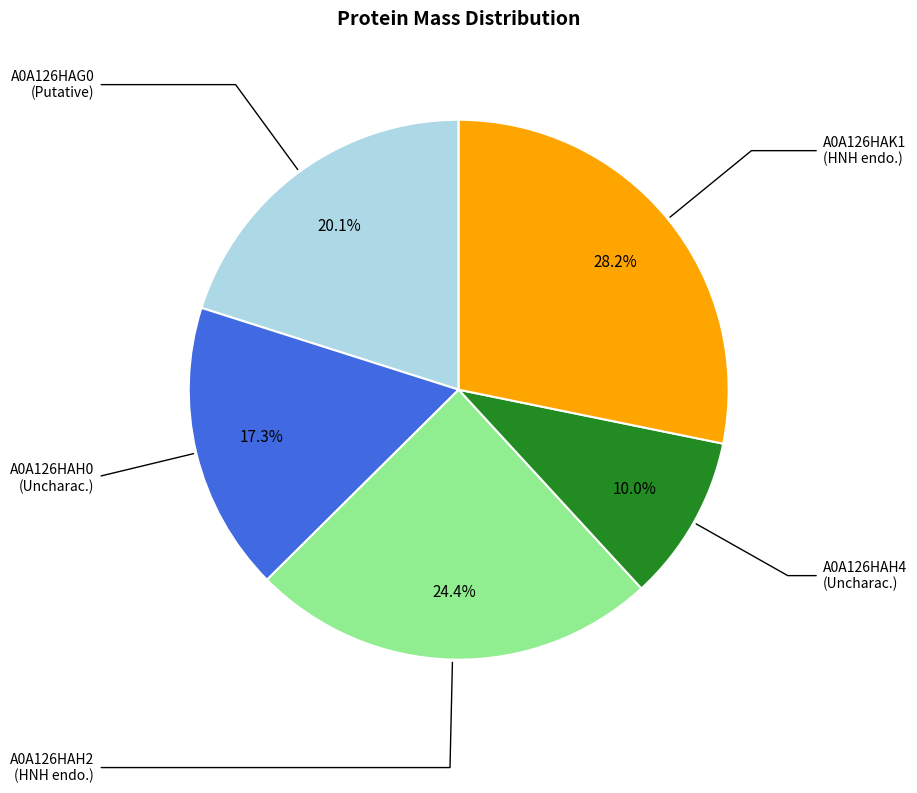

Is there any slice that represents more than half of the pie?

No